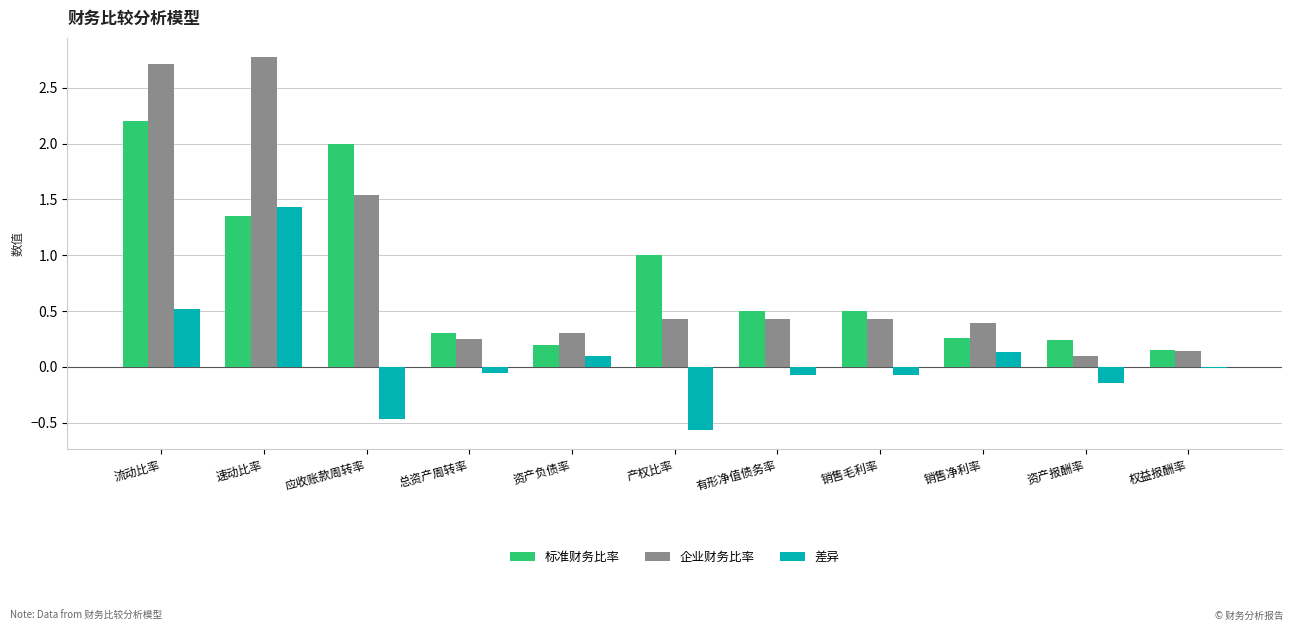

Which series changed the most between 速动比率 and 权益报酬率?

企业财务比率